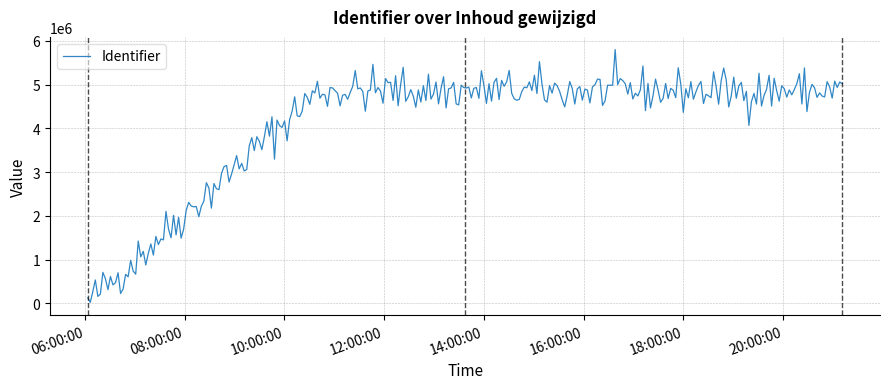

What is the maximum value shown in the chart?

5804192.6